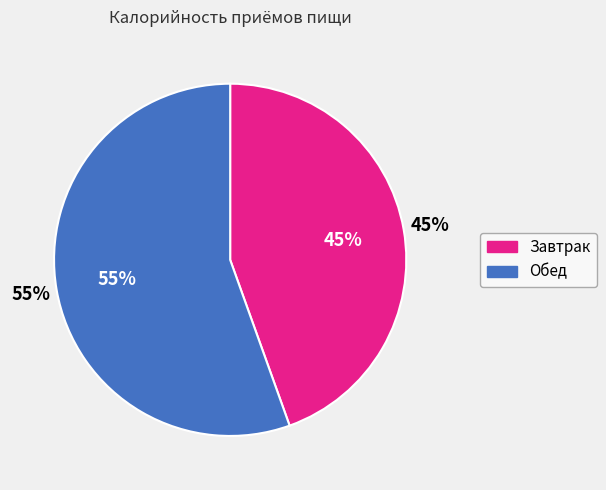

The Обед slice represents 55% of the pie. True or false?

True